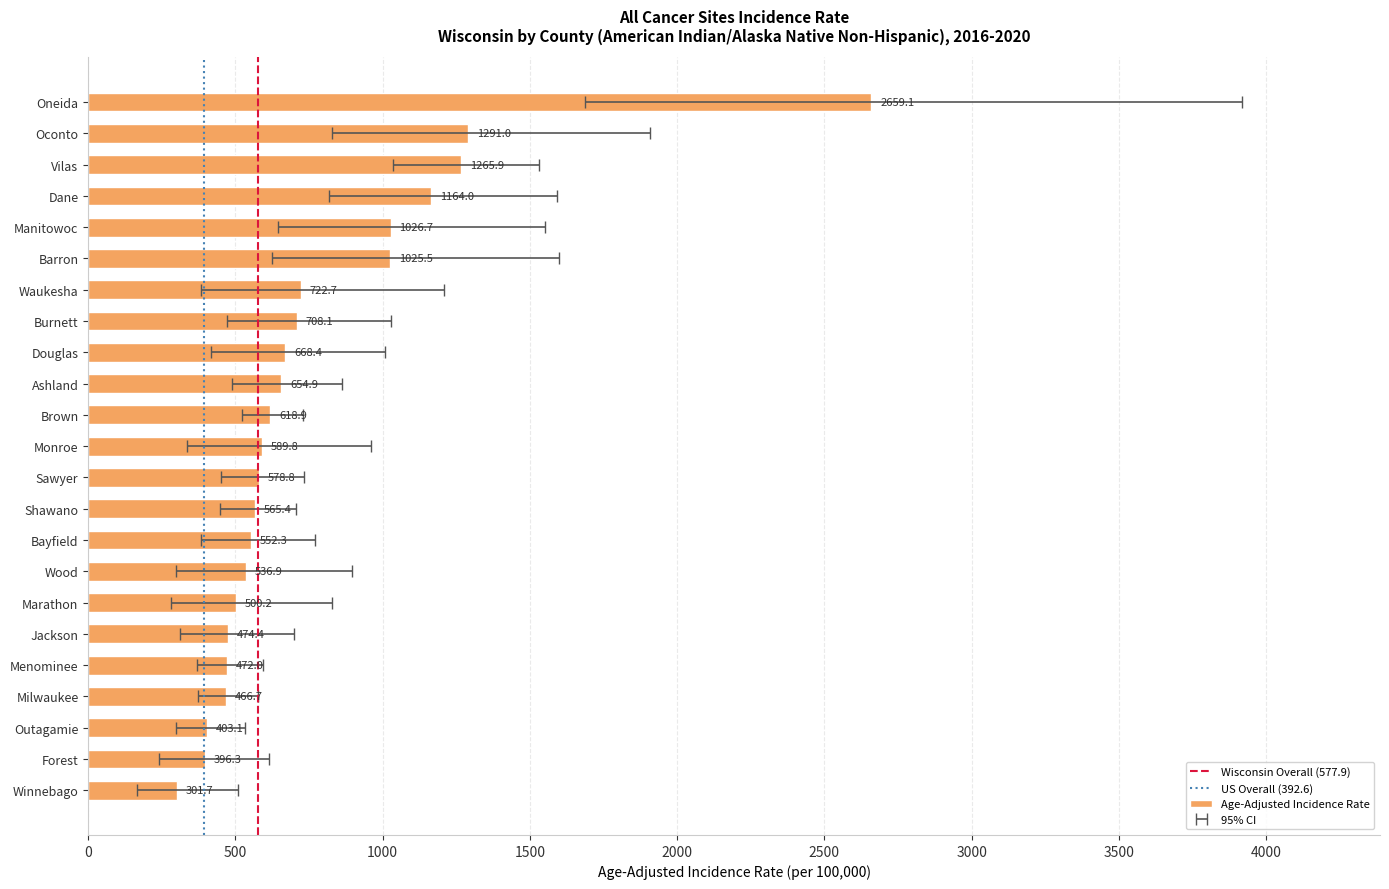

List the labels in order of value, smallest first.

Winnebago, Forest, Outagamie, Milwaukee, Menominee, Jackson, Marathon, Wood, Bayfield, Shawano, Sawyer, Monroe, Brown, Ashland, Douglas, Burnett, Waukesha, Barron, Manitowoc, Dane, Vilas, Oconto, Oneida